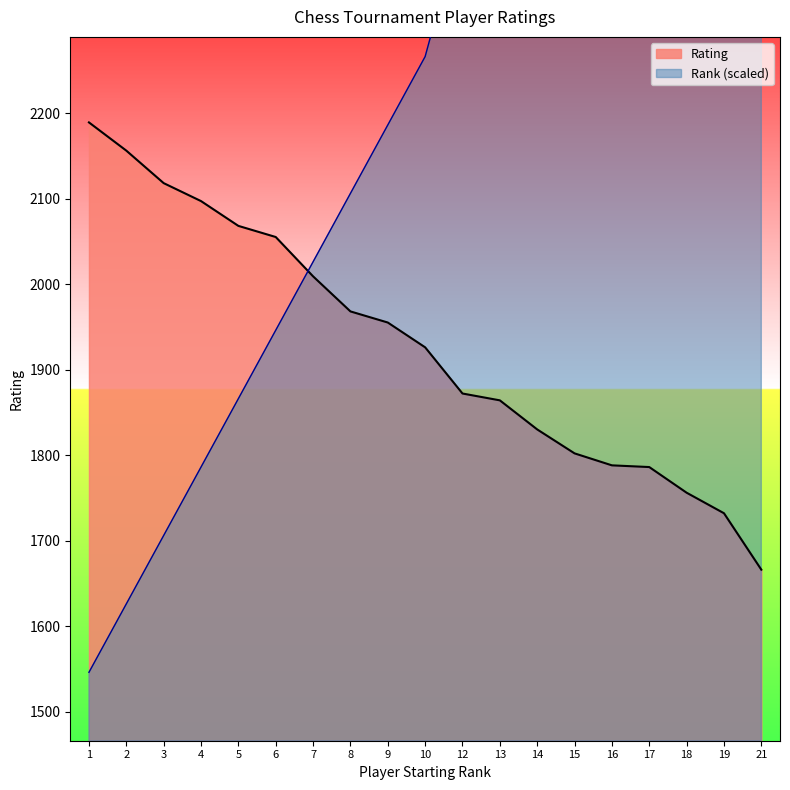

The value of Rating at 18 is 627. True or false?

False